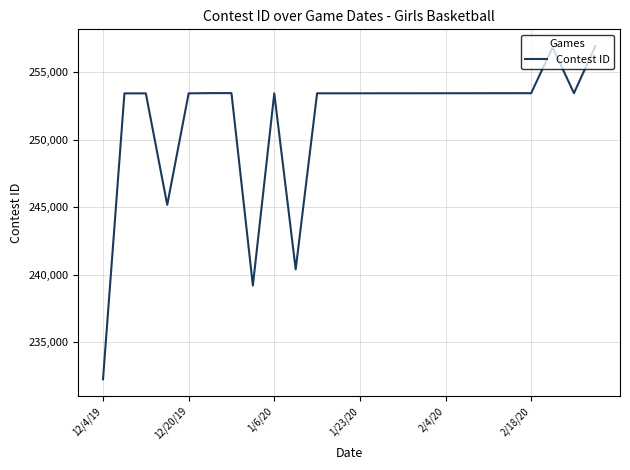

What is the maximum value shown in the chart?

256942